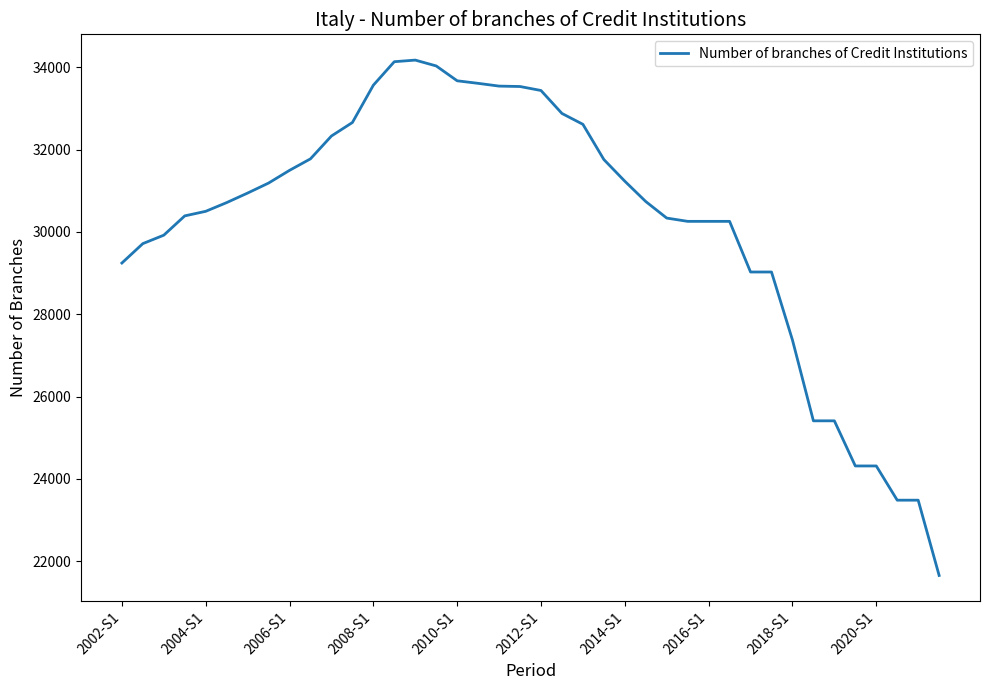

What is the smallest value displayed?

21650